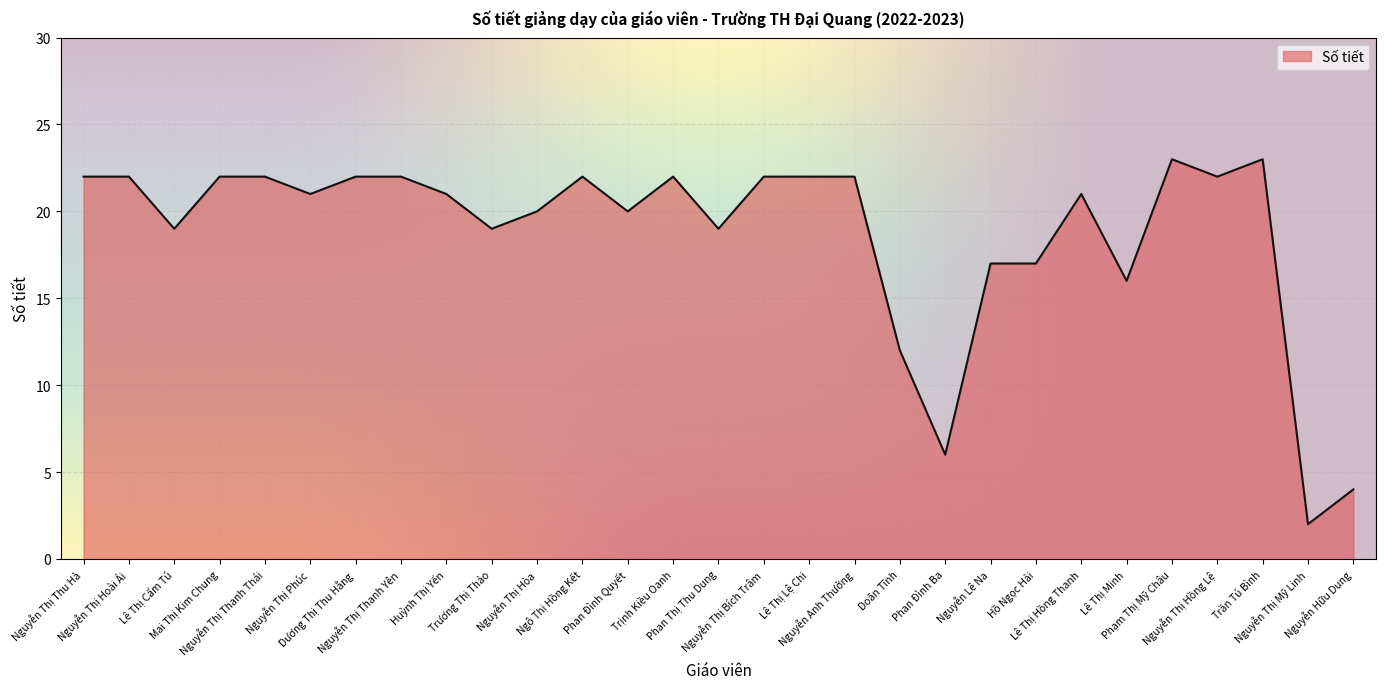

How many lines are shown in the chart?

1